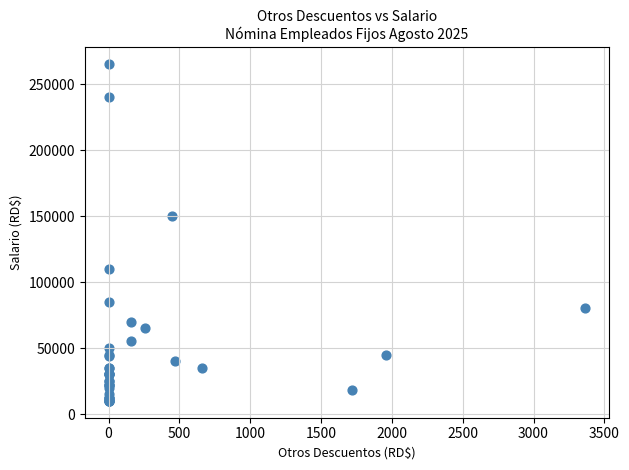

What Y value in the scatter plot is closest to 137500?

150000